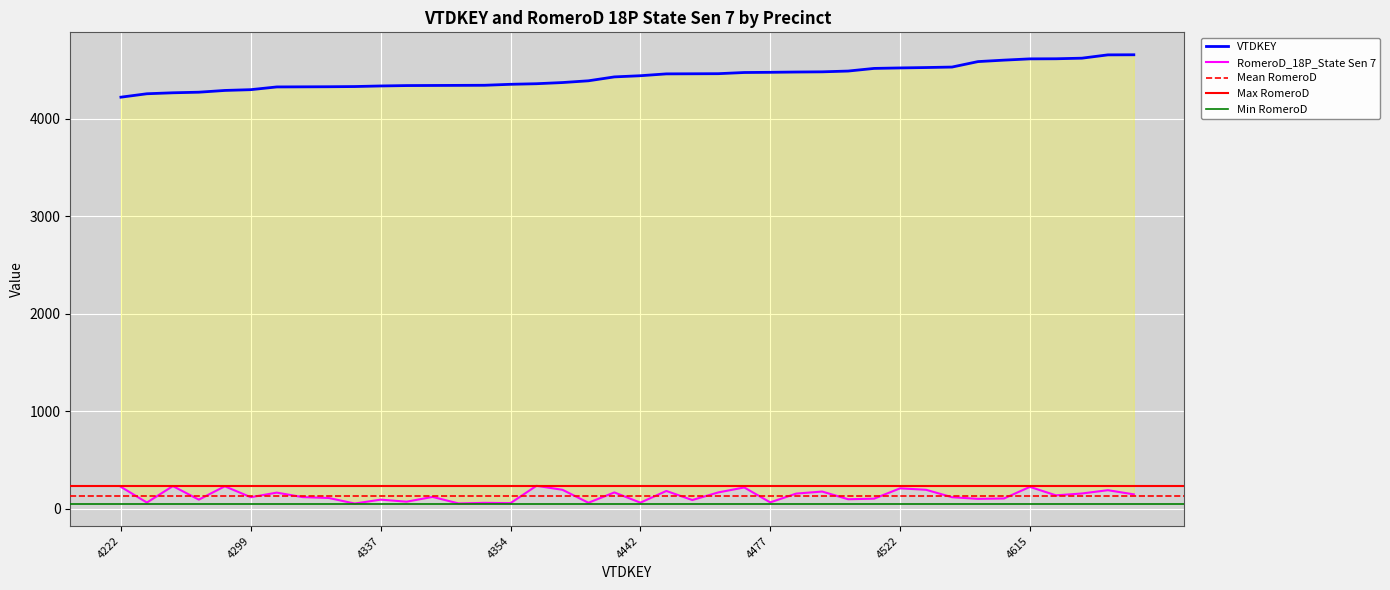

True or false: RomeroD_18P_State Sen 7 and VTDKEY intersect in this chart.

False